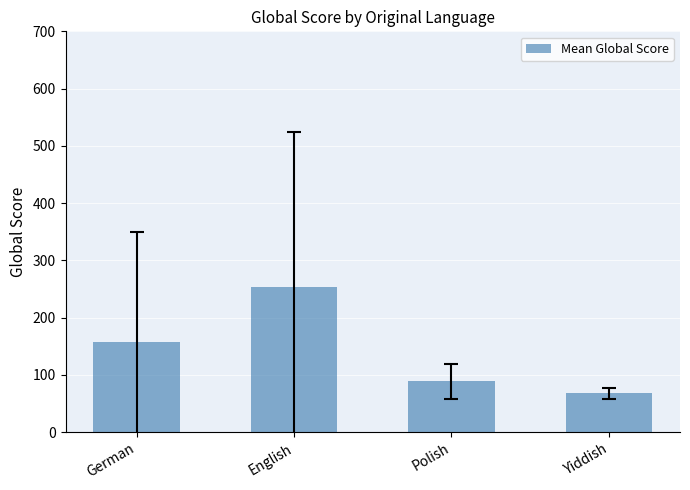

Reading left to right, transcribe all the data shown in this chart.

156.7	254.0	89.2	68.0